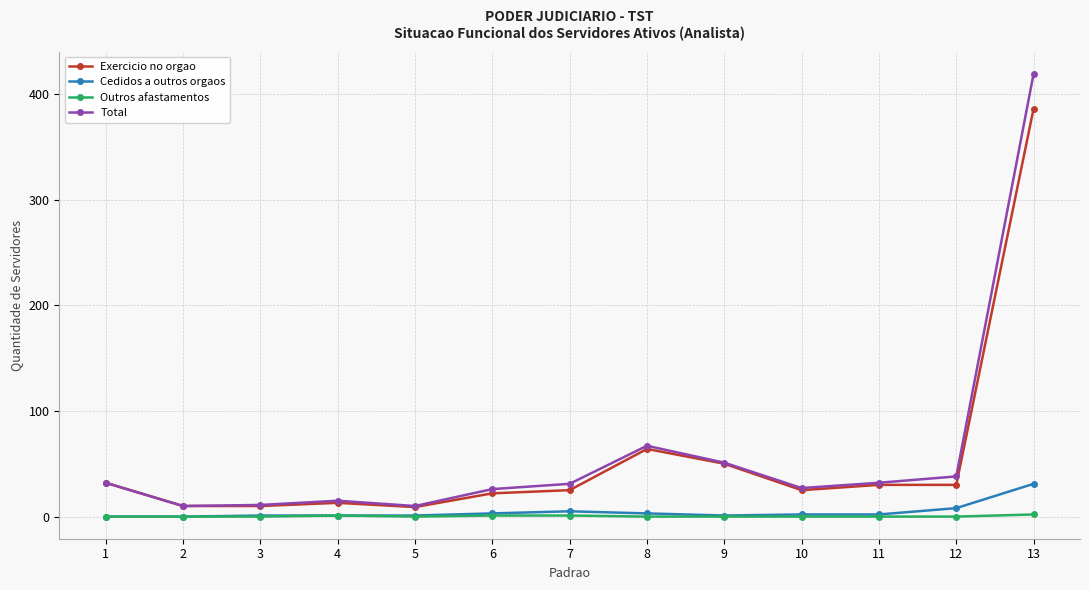

Does the chart display data point markers on the line(s)?

Yes